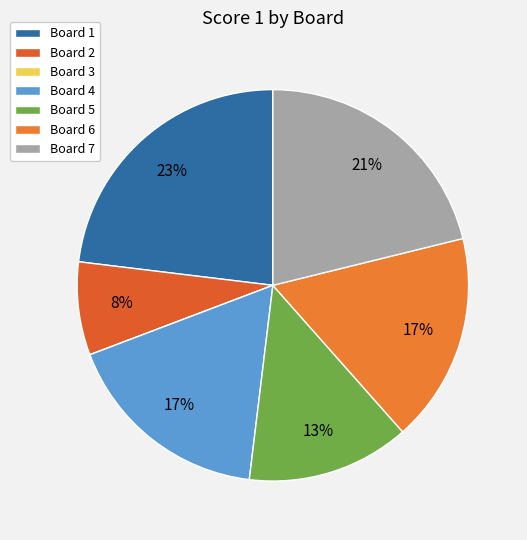

True or false: Board 5 accounts for 13% of the total.

True